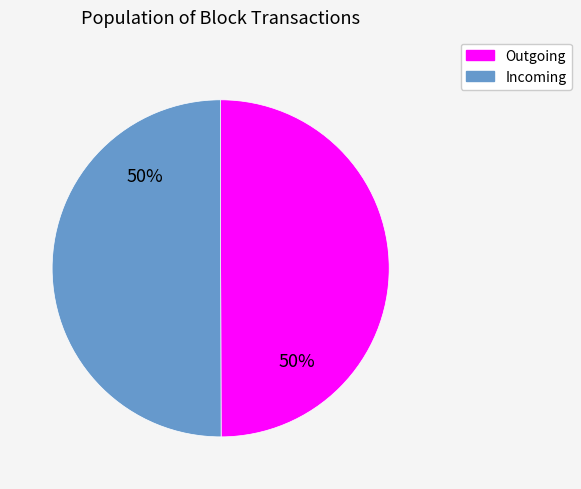

To the nearest percent, what is the average slice percentage?

50%